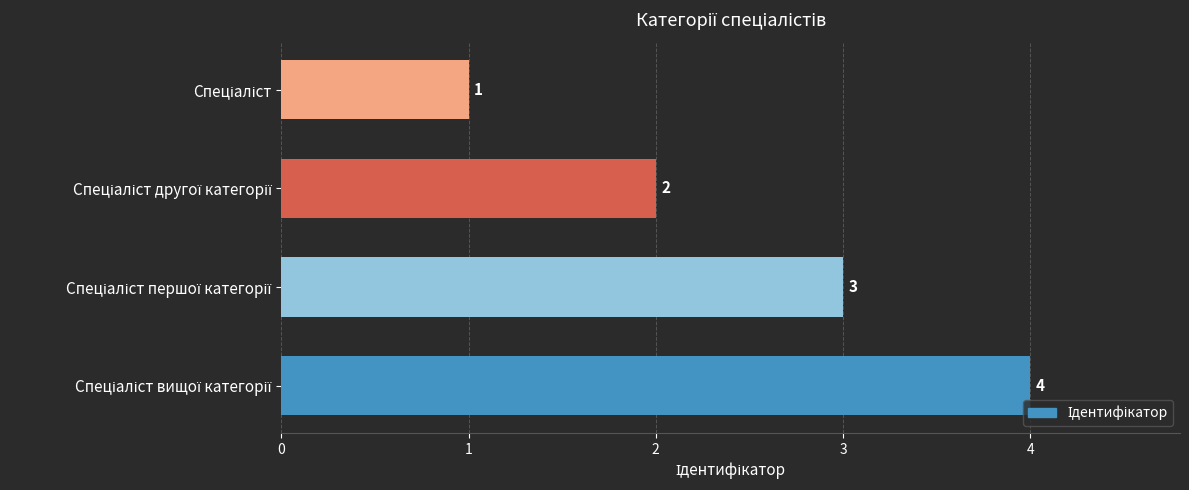

How many values are between 2 and 4?

3